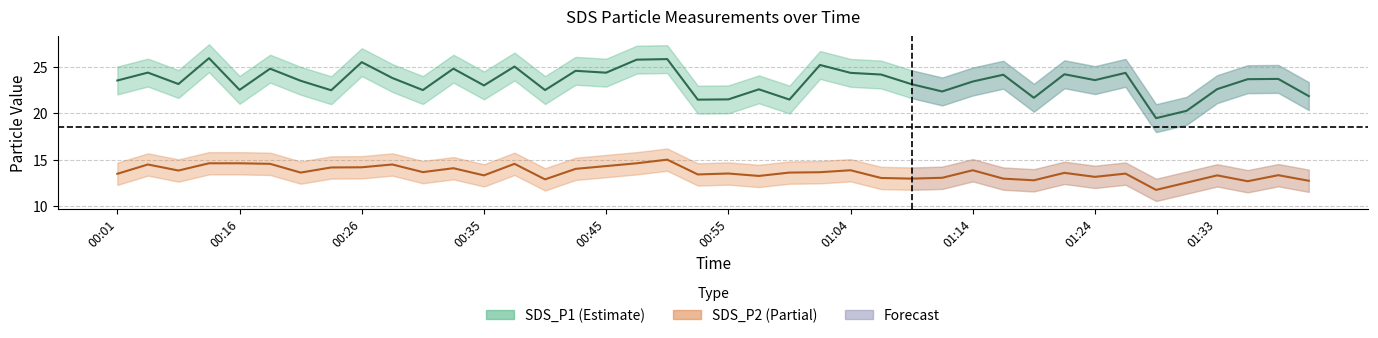

What is the label of the 31st point from the right?

00:28